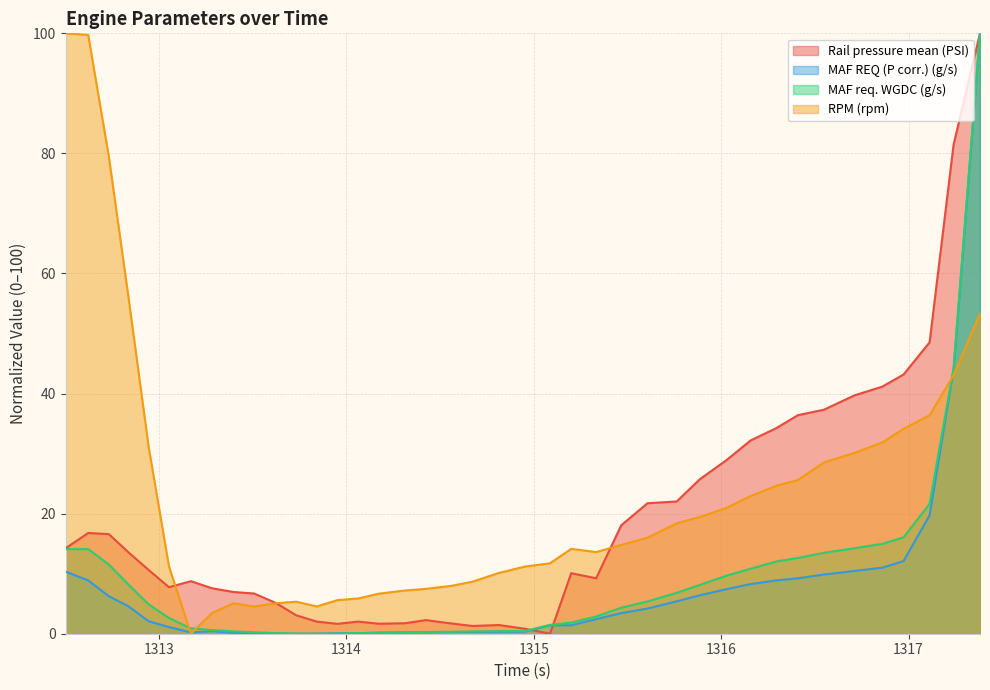

How many data points does each series have?

40